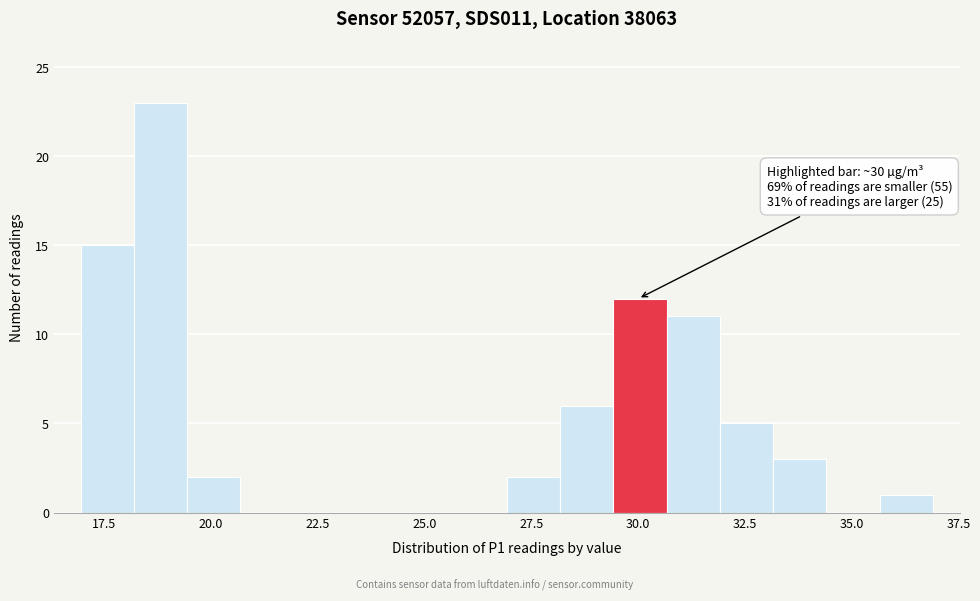

Around what value on the x-axis is the tallest bar? Give the approximate position of its centre, as read against the axis.

19.0